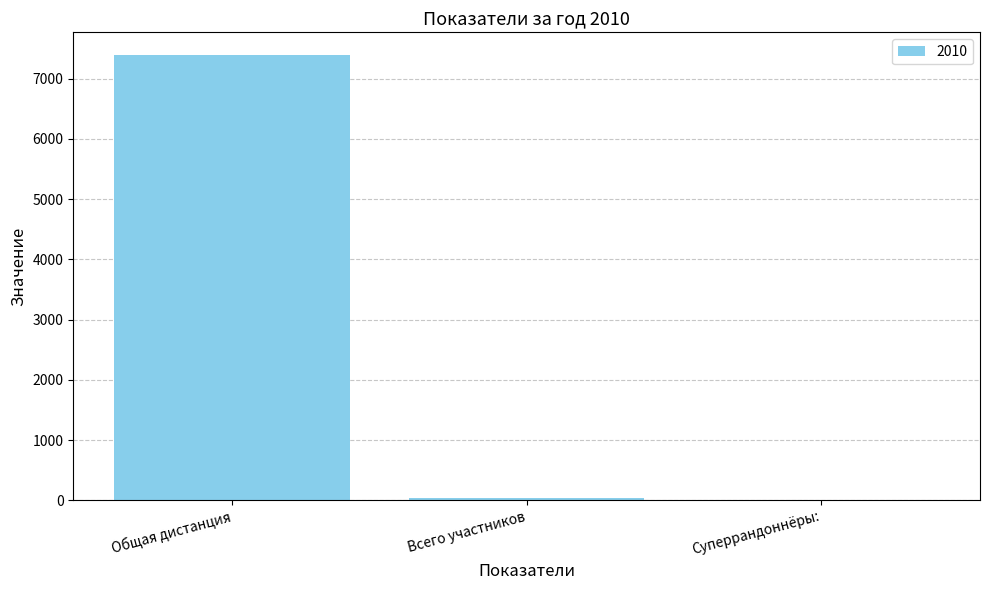

Which has a higher value, Общая дистанция or Суперрандоннёры:?

Общая дистанция